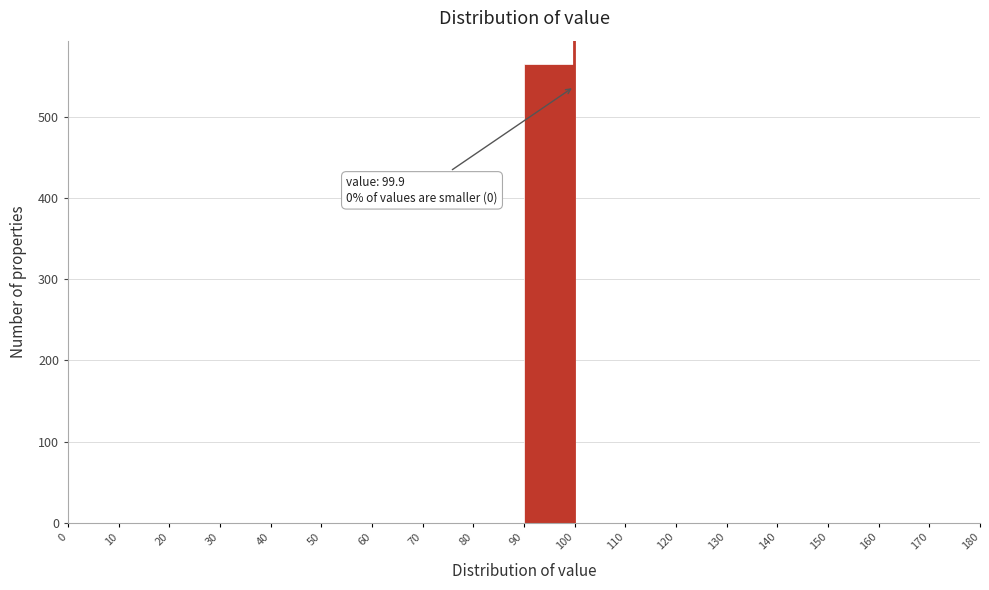

Over which range of the x-axis is the bar tallest?

90 to 100